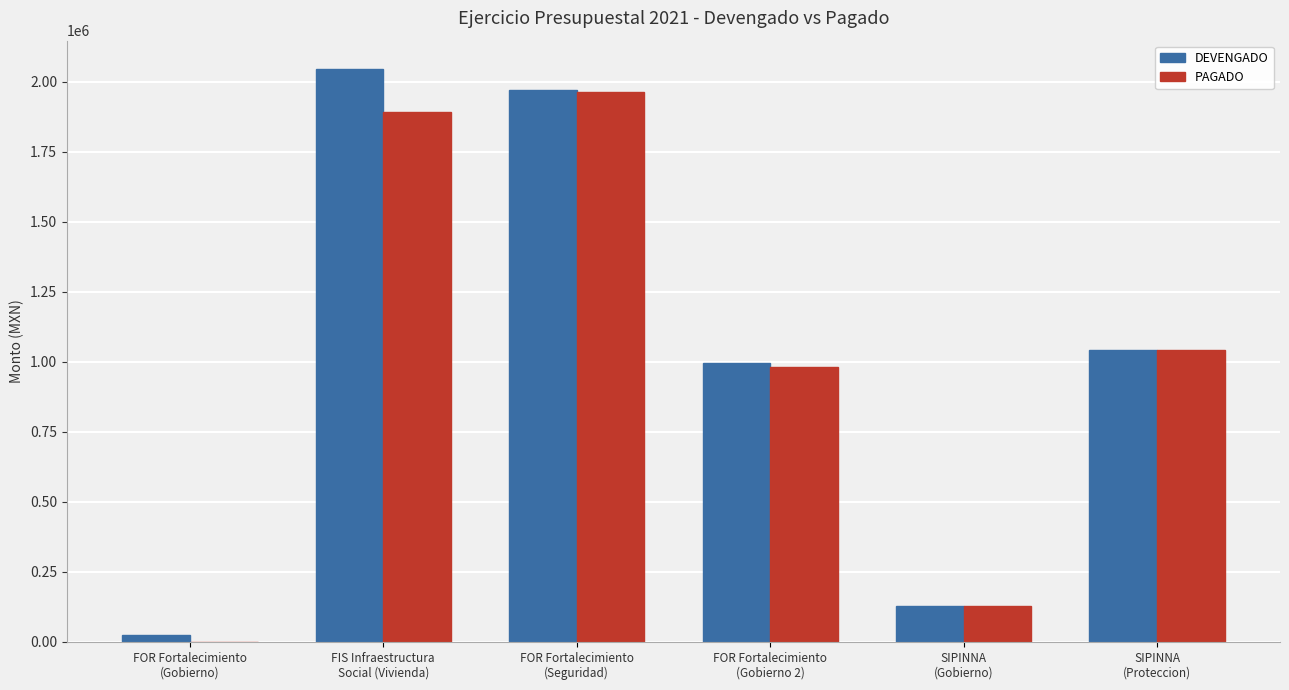

Is the value of DEVENGADO at SIPINNA
(Proteccion) greater than the value of PAGADO at SIPINNA
(Gobierno)?

Yes